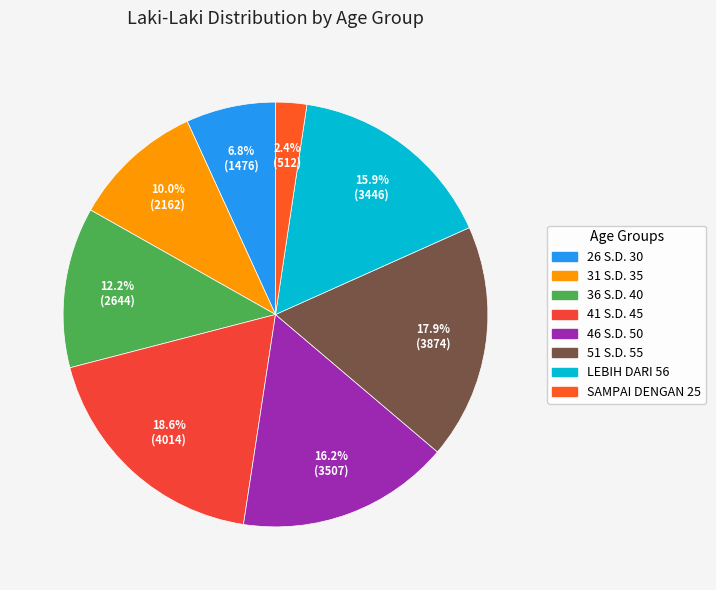

What is the change in value from 26 S.D. 30 to 31 S.D. 35?

+686